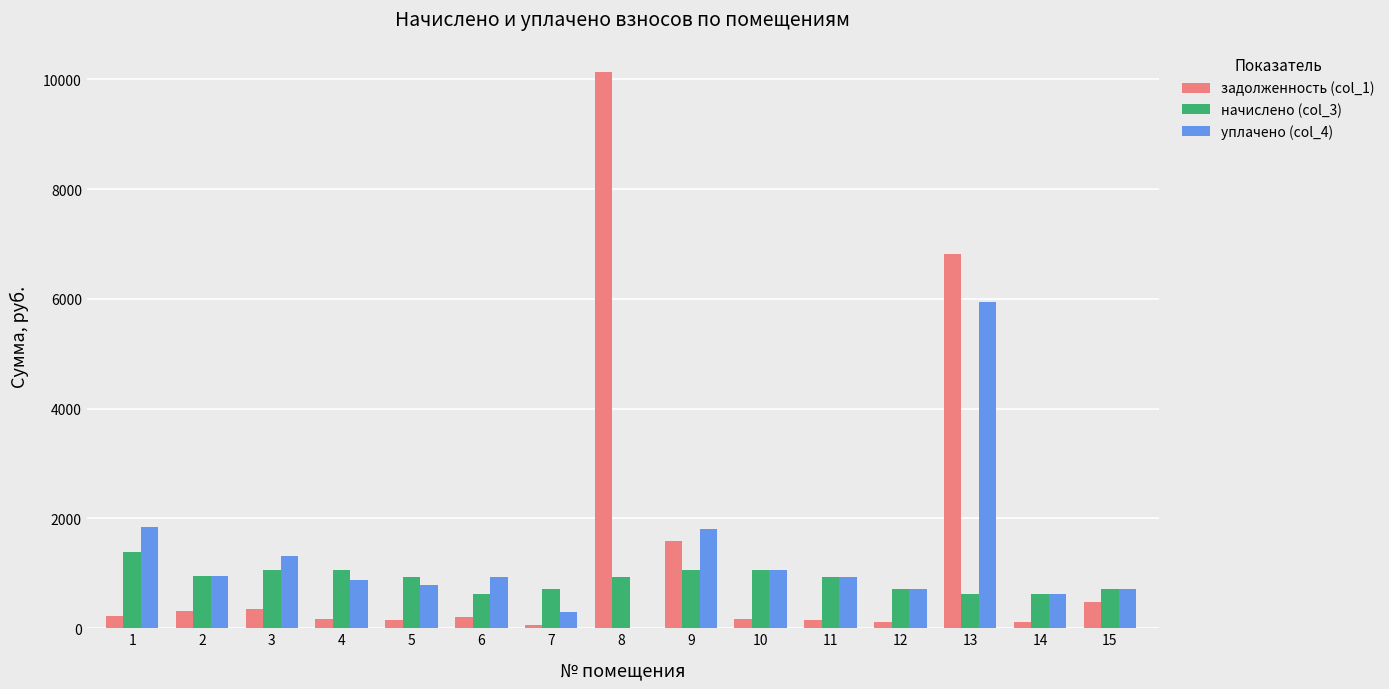

Are the bars grouped side by side (vs. stacked)?

Yes